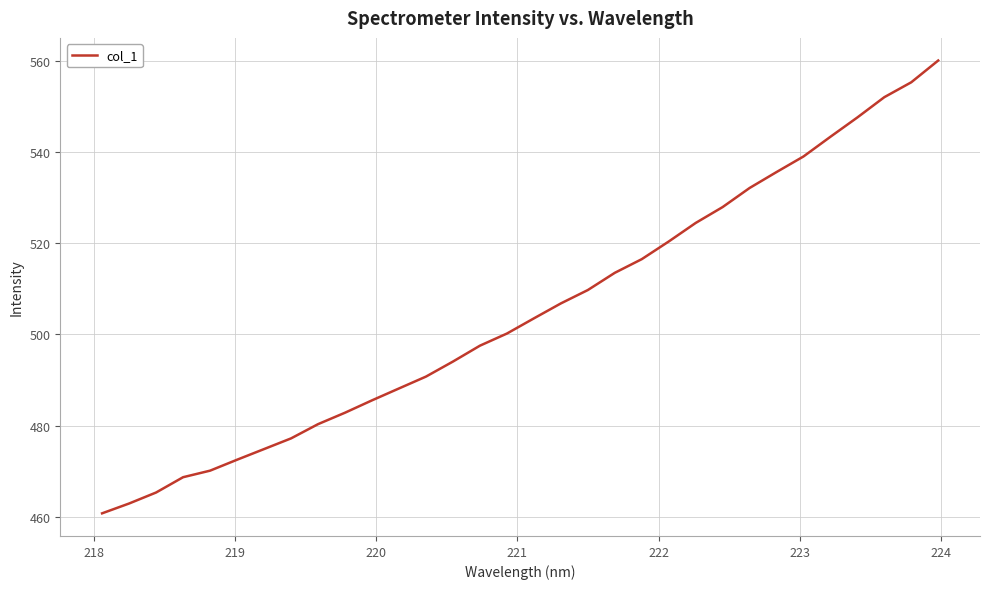

What is the minimum value shown in the chart?

460.8